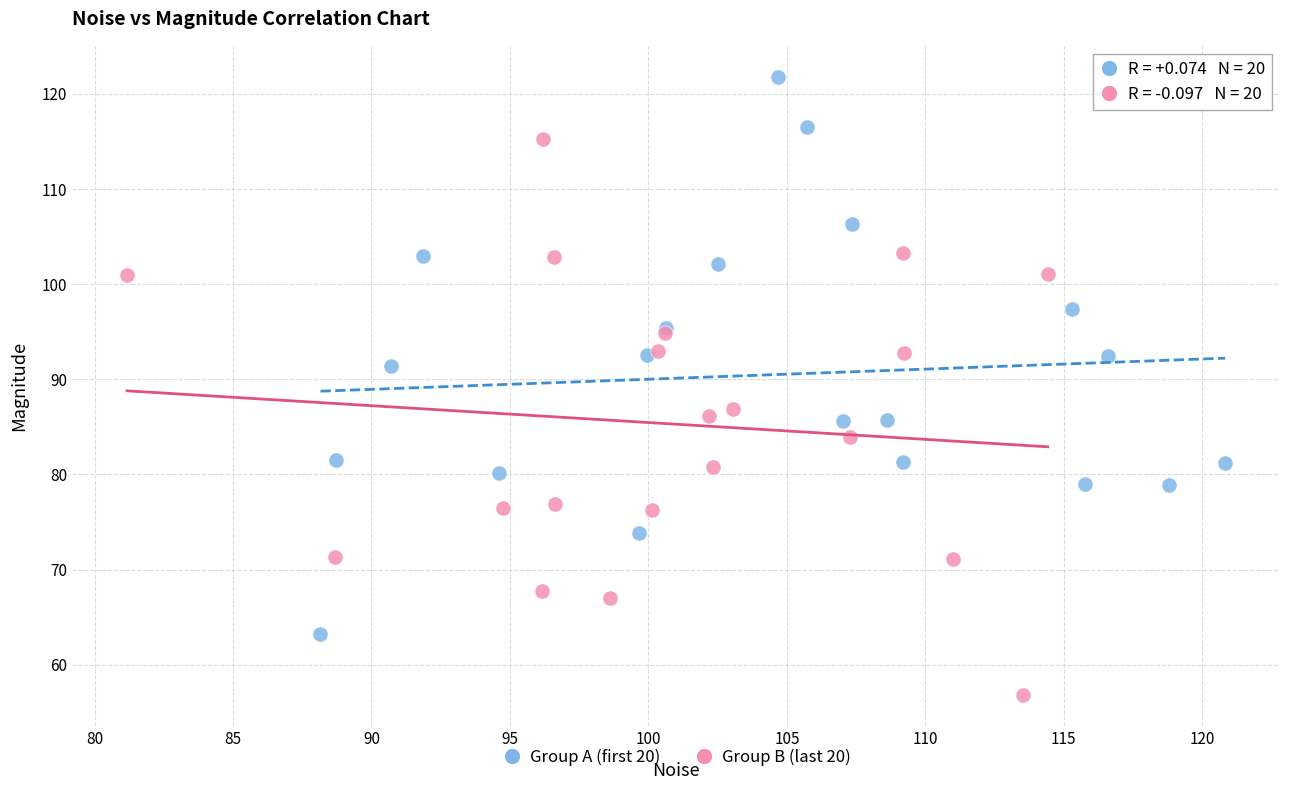

Which series reaches the minimum Y coordinate?

Group B (last 20)